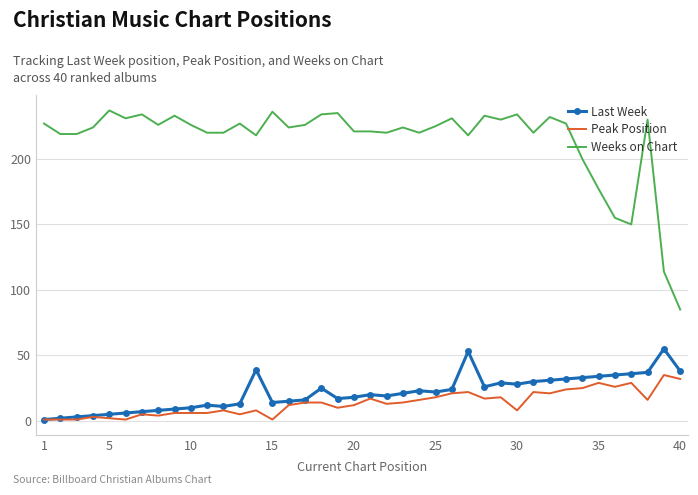

True or false: Last Week and Weeks on Chart cross at least once.

False